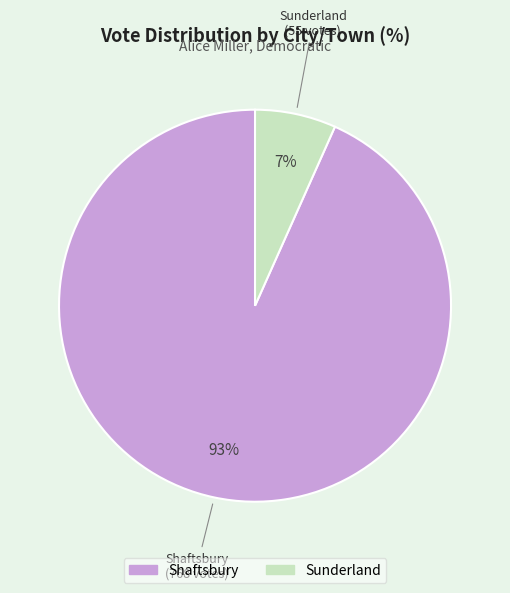

Is it true that Shaftsbury is 99% of the pie?

False